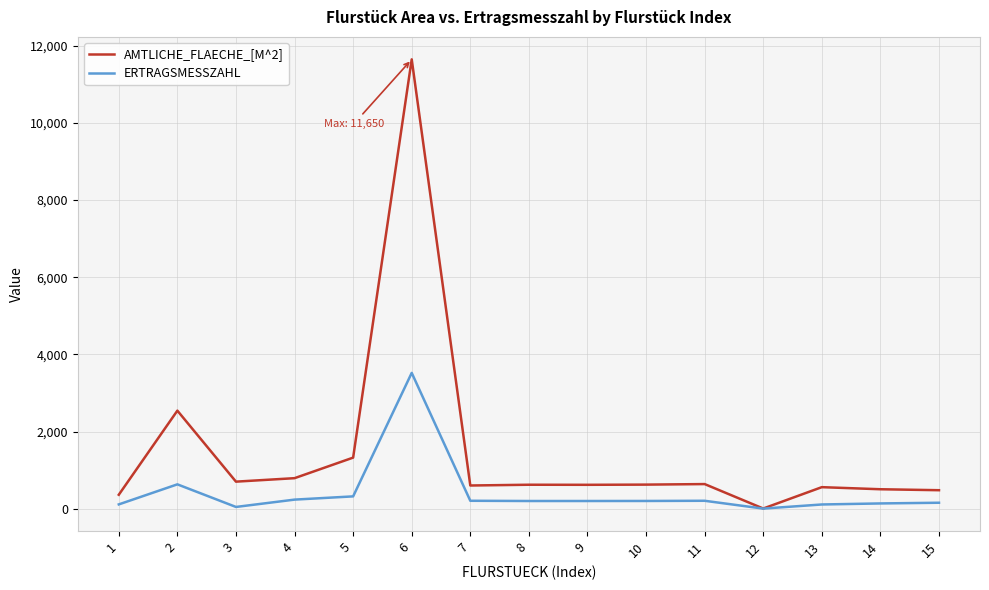

Rank the series at 8 from lowest to highest value.

ERTRAGSMESSZAHL, AMTLICHE_FLAECHE_[M^2]